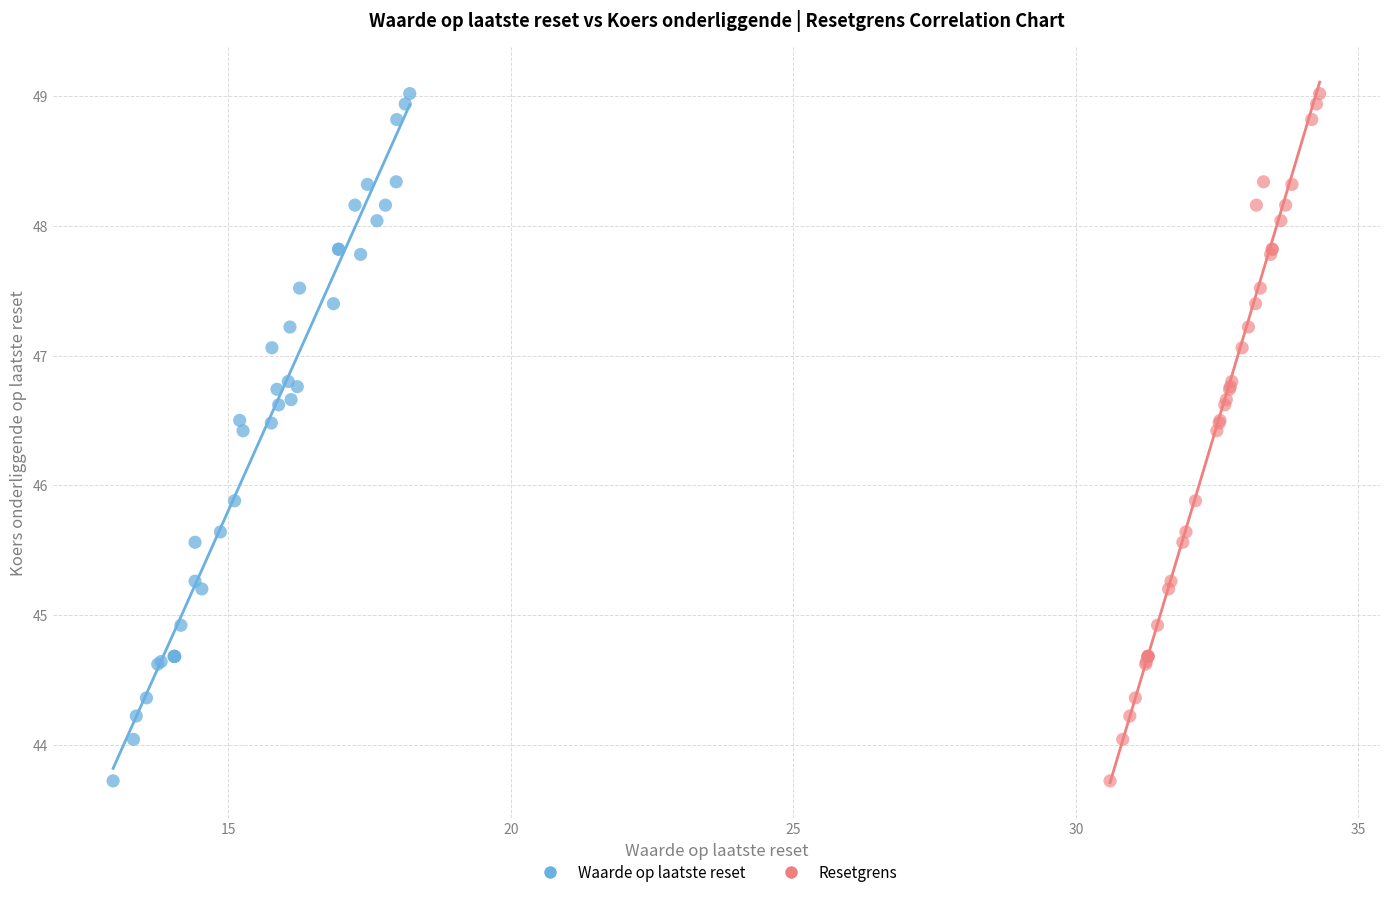

What are all the series names shown in the legend?

Waarde op laatste reset, Resetgrens